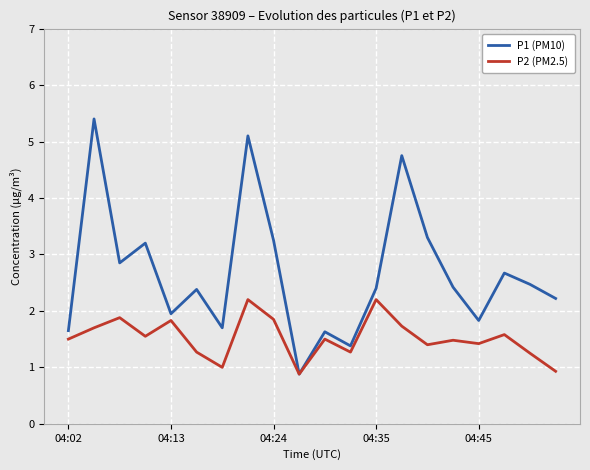

Which series has the largest range (max minus min)?

P1 (PM10)